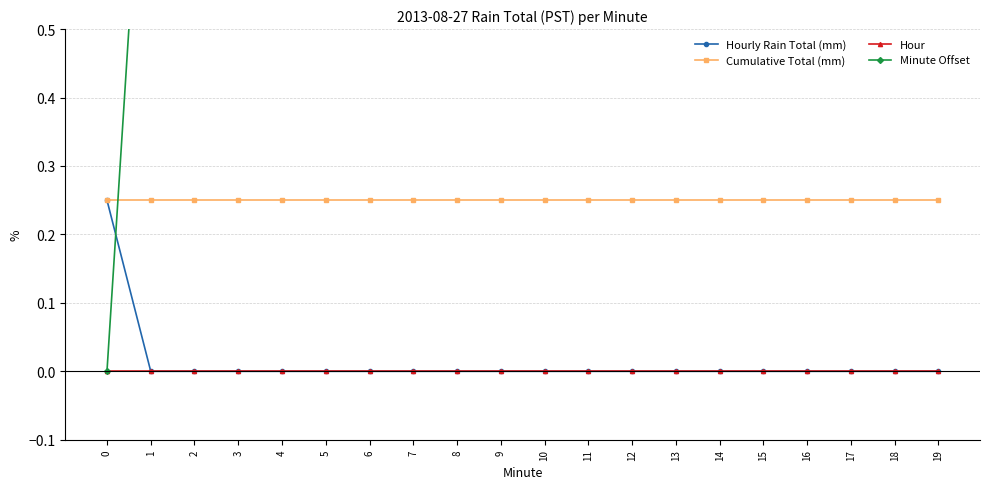

What is the sum of the Cumulative Total (mm) values at 11 and 13?

0.5